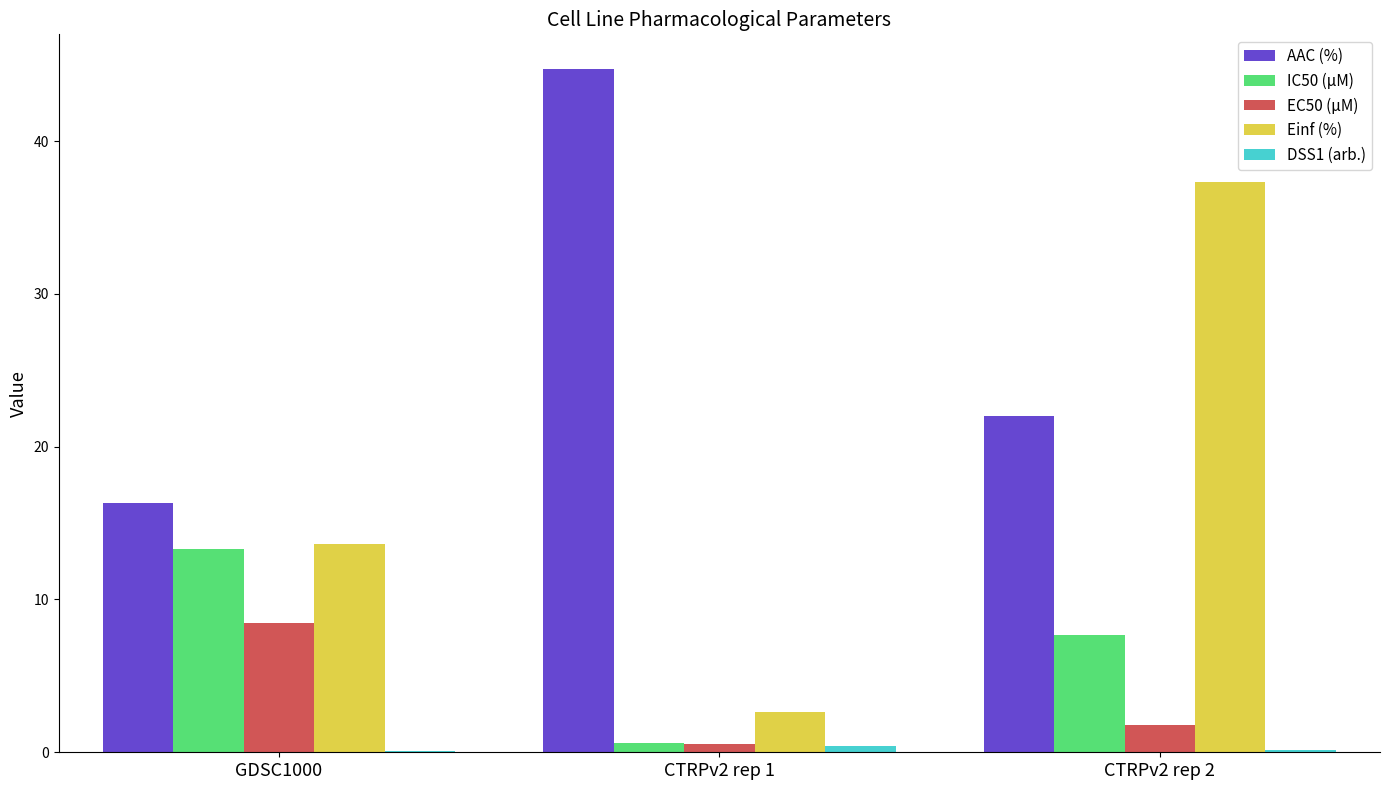

Which series has the largest range (max minus min)?

Einf (%)